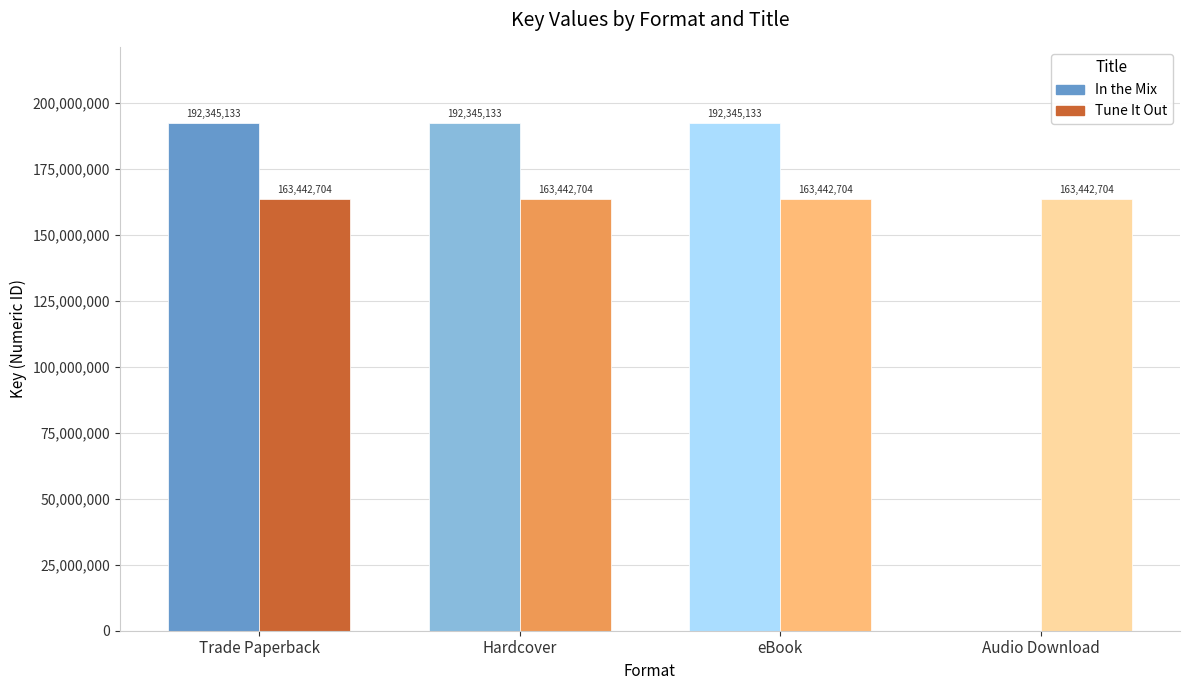

The Tune It Out series shows 71411671 at Audio Download. True or false?

False